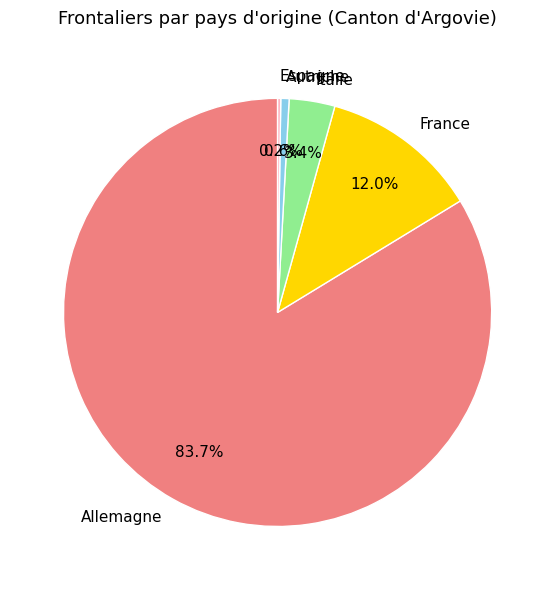

What percentage is the Allemagne slice, to the nearest percent?

84%